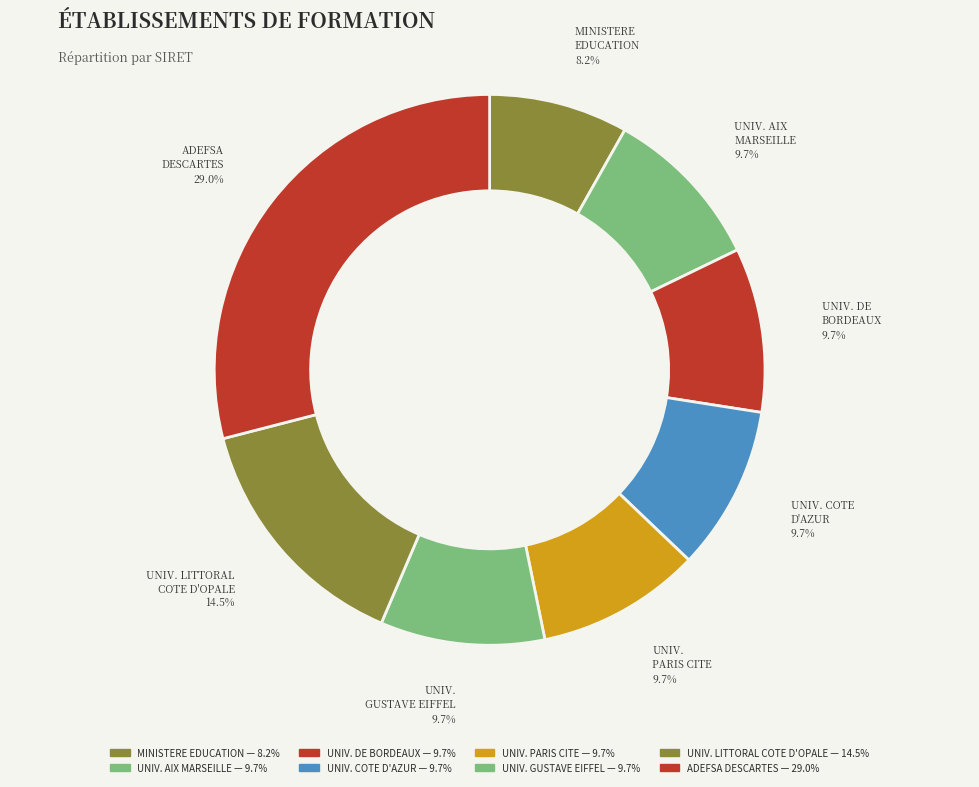

How many segments does this pie chart have?

8